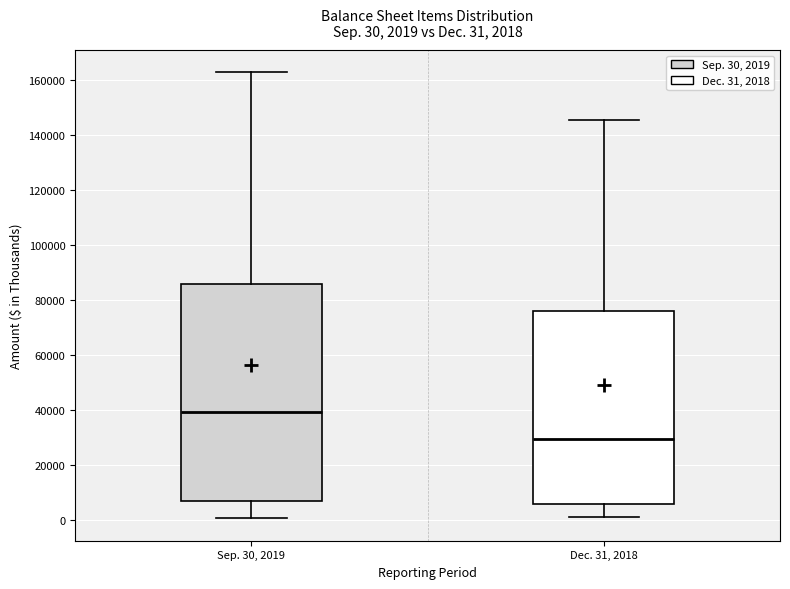

Comparing the boxes themselves (not the whiskers), which one is the tallest?

Sep. 30, 2019